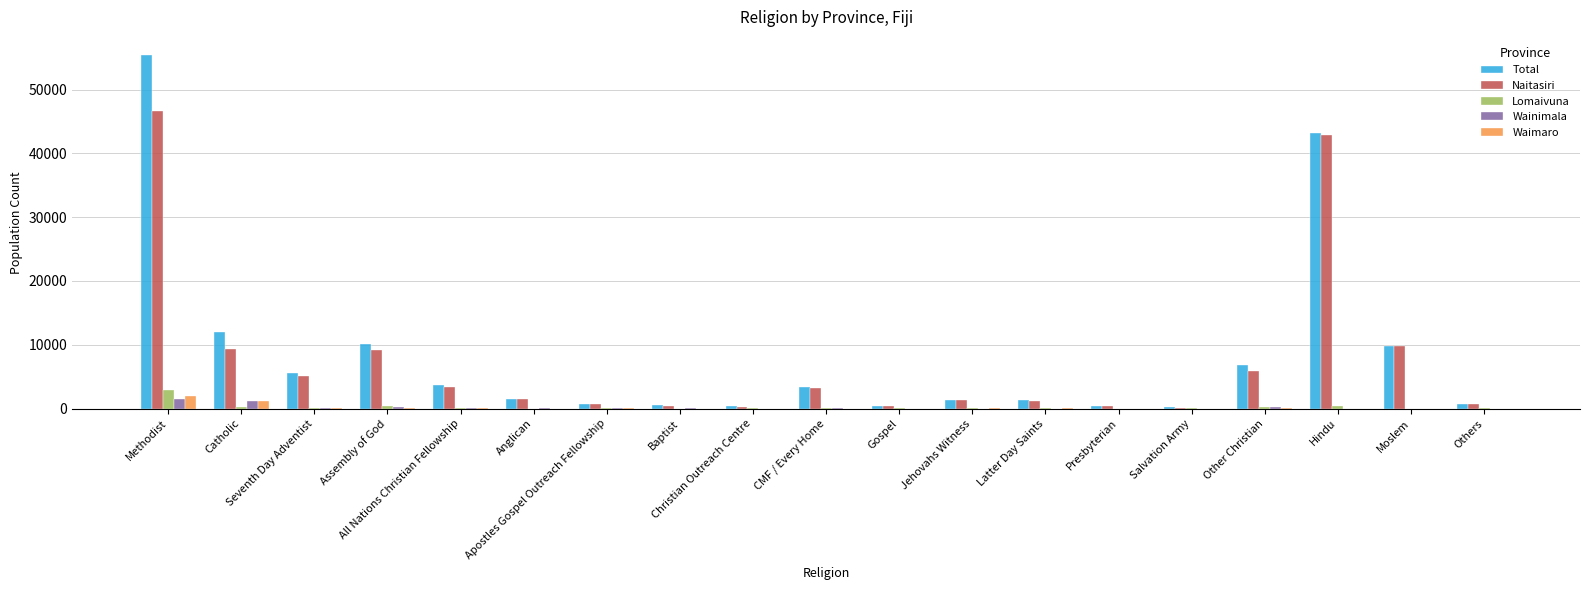

What is the greatest value displayed?

55486